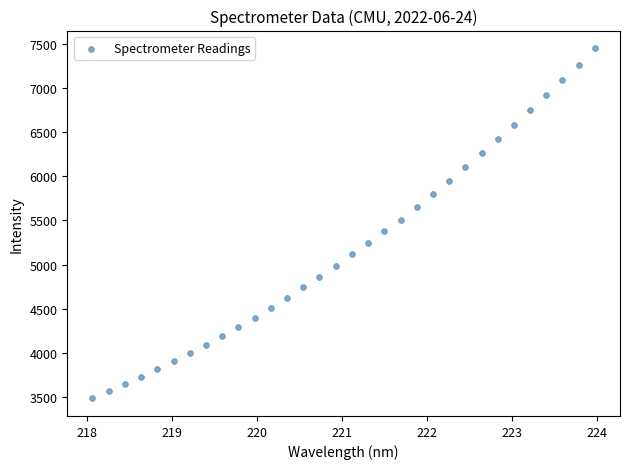

What is the range of Y values (max minus min)?

3968.9